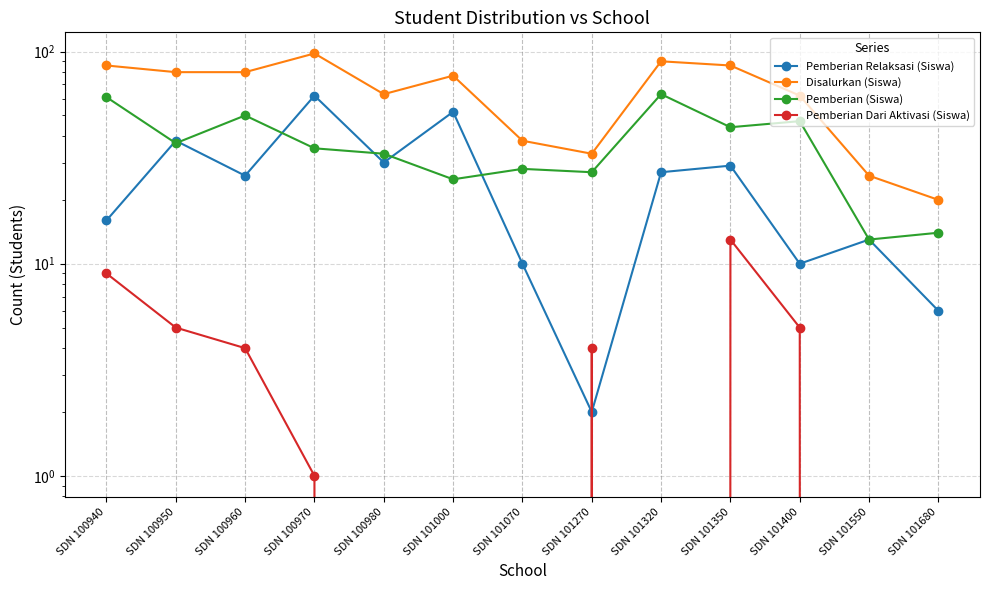

True or false: Pemberian Dari Aktivasi (Siswa) has more than 1 points higher than both neighbors.

True